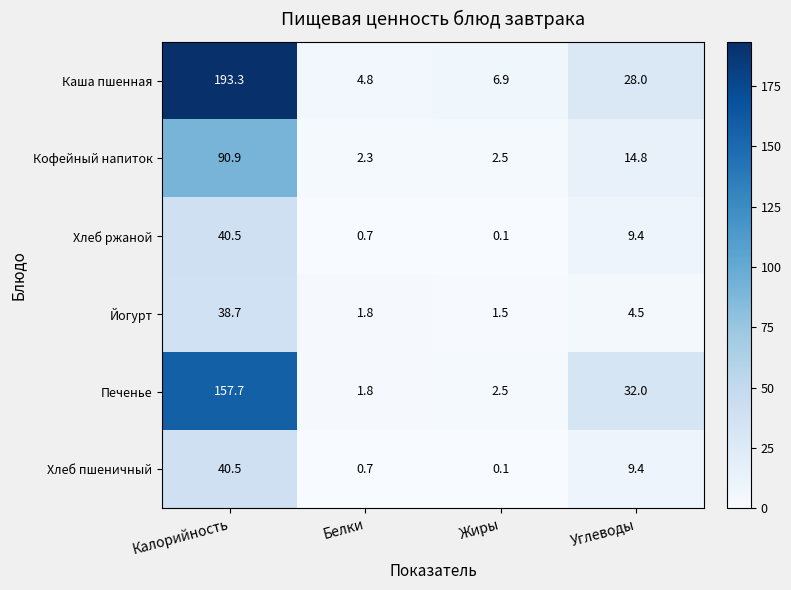

List the labels in order of Йогурт value, smallest first.

Жиры, Белки, Углеводы, Калорийность